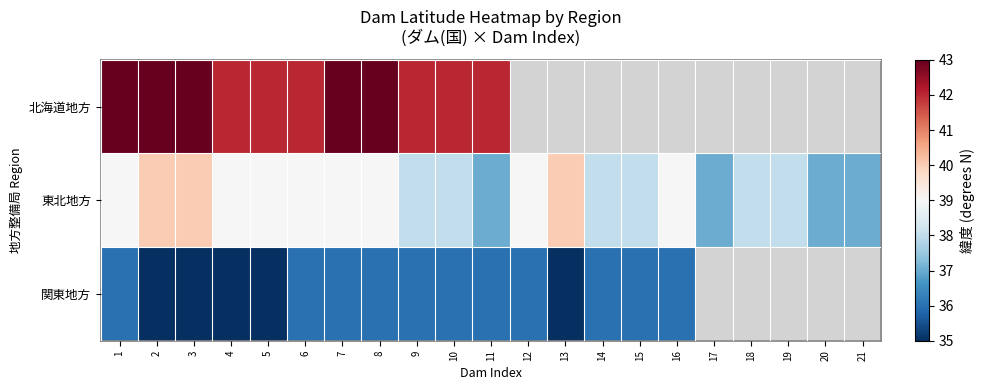

Read the 北海道地方 value at 4.

42.0